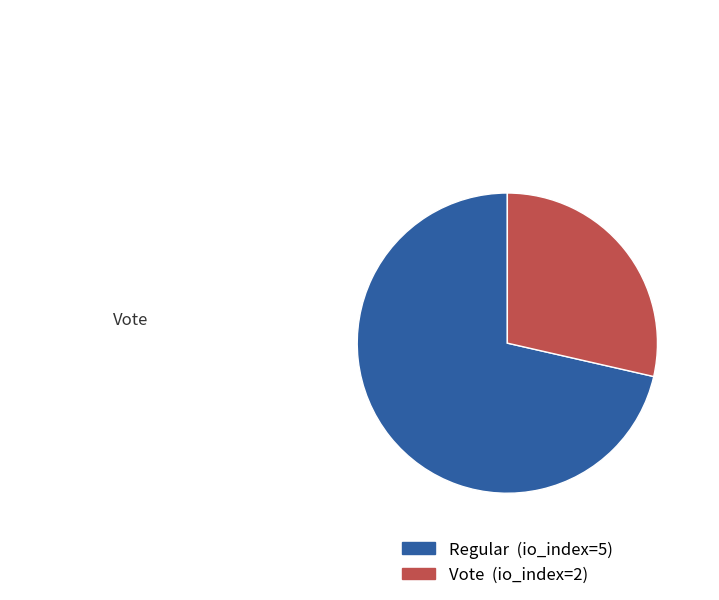

Is the sum of Regular and Vote greater than half?

Yes